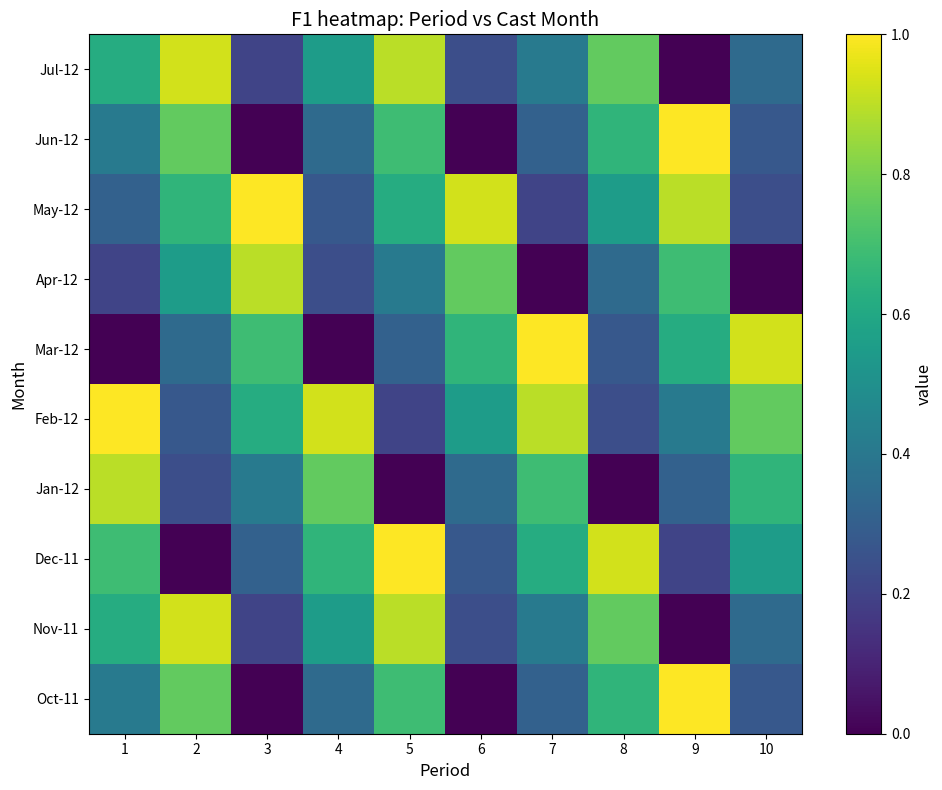

Which series has the widest spread of values?

Oct-11